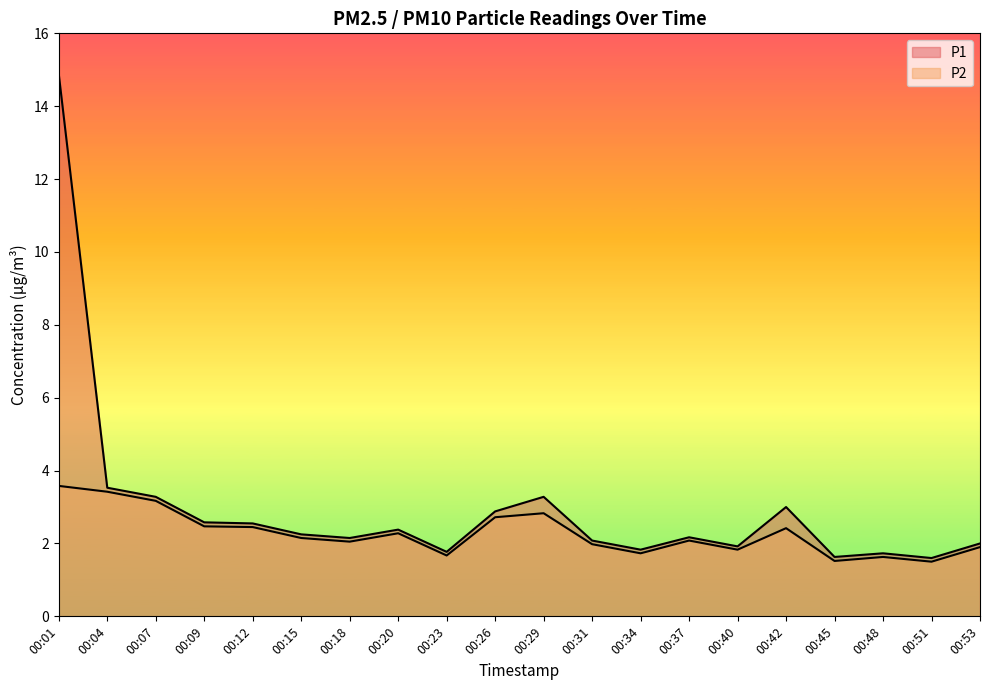

Reading left to right, what are all the values shown in this chart?

P1: 14.9	3.5	3.3	2.6	2.5	2.2	2.1	2.4	1.8	2.9	3.3	2.1	1.8	2.2	1.9	3.0	1.6	1.7	1.6	2.0
P2: 3.6	3.4	3.2	2.5	2.5	2.1	2.0	2.3	1.7	2.7	2.8	2.0	1.7	2.1	1.8	2.4	1.5	1.6	1.5	1.9